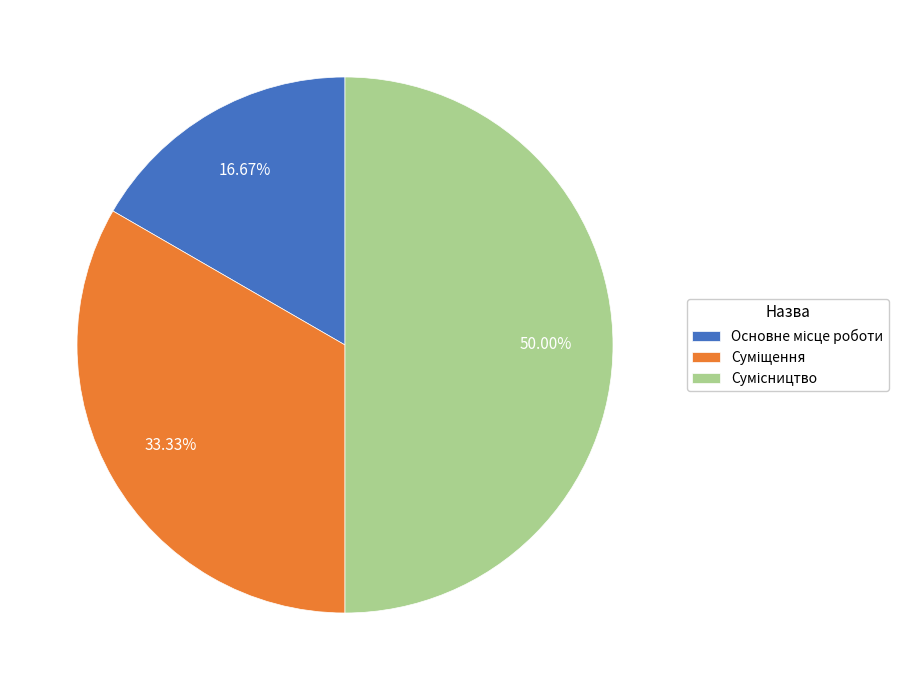

How many slices are in this pie chart?

3